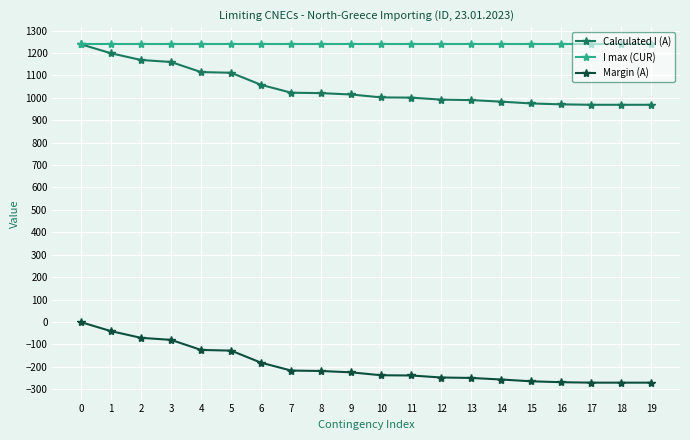

What is the maximum value for I max (CUR)?

1240